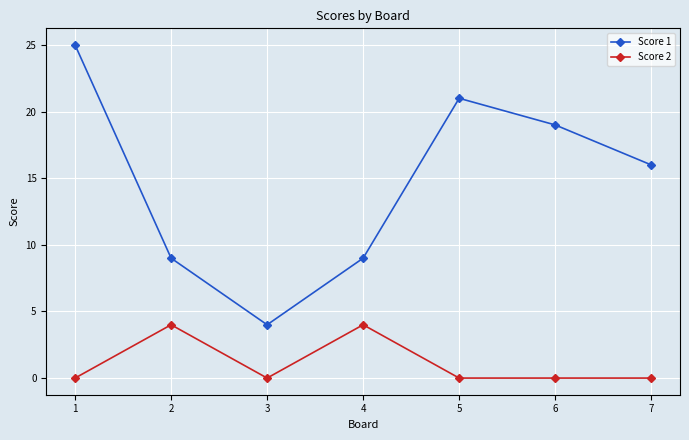

True or false: Score 2 and Score 1 intersect in this chart.

False